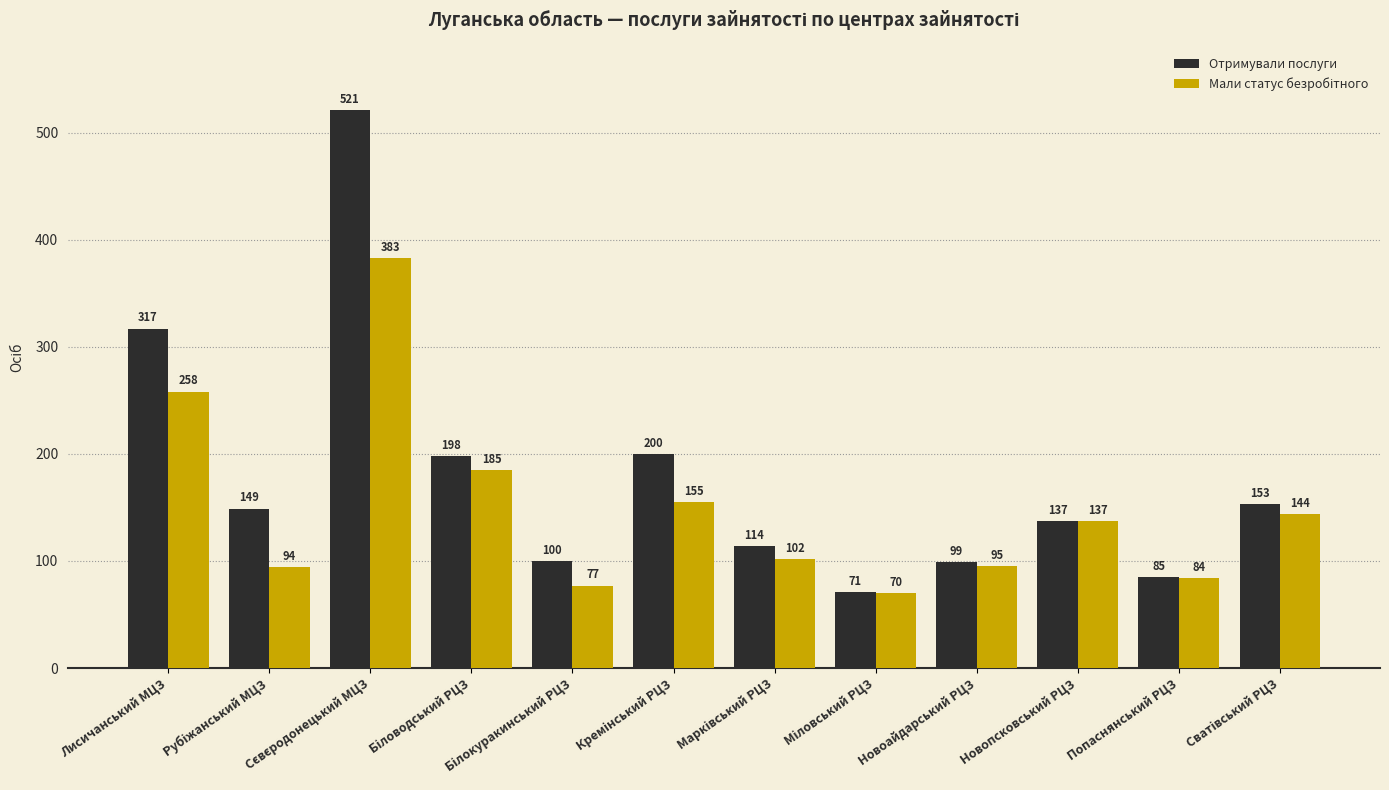

What is the sum of all Отримували послуги values?

2144